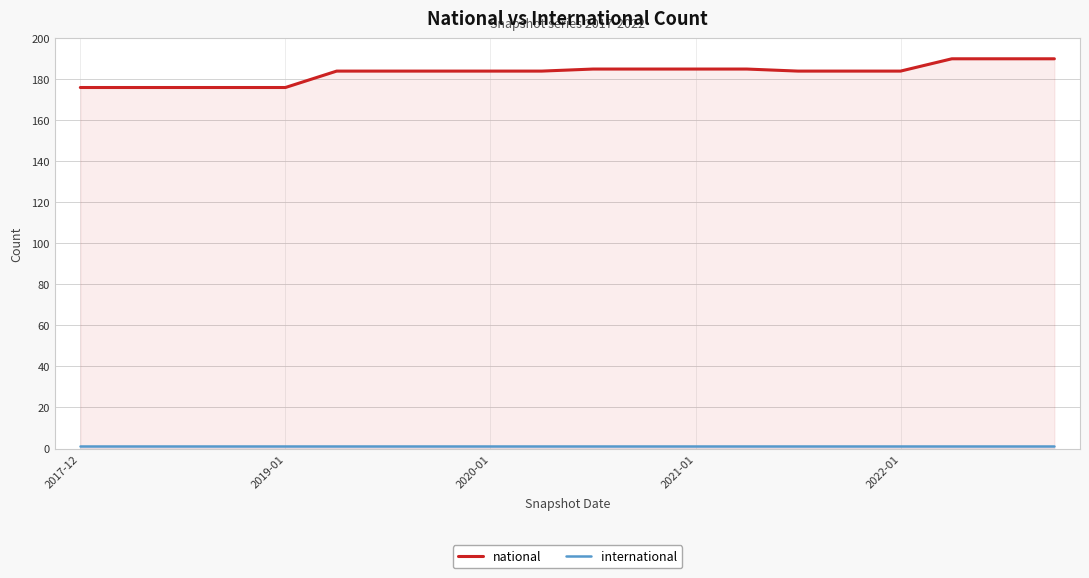

List the series in order of their peak value, highest first.

national, international